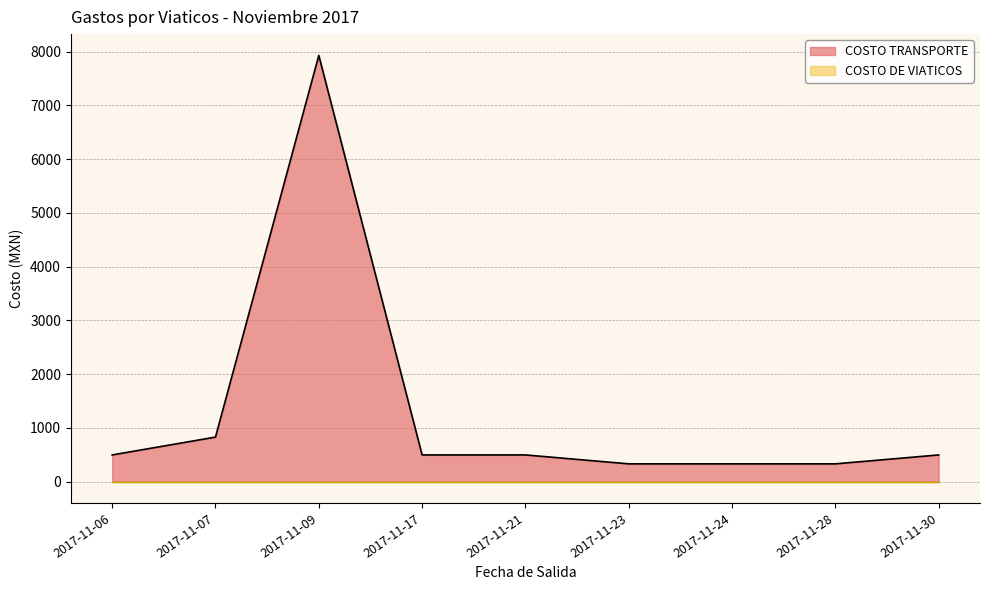

What is the greatest value displayed?

7928.0